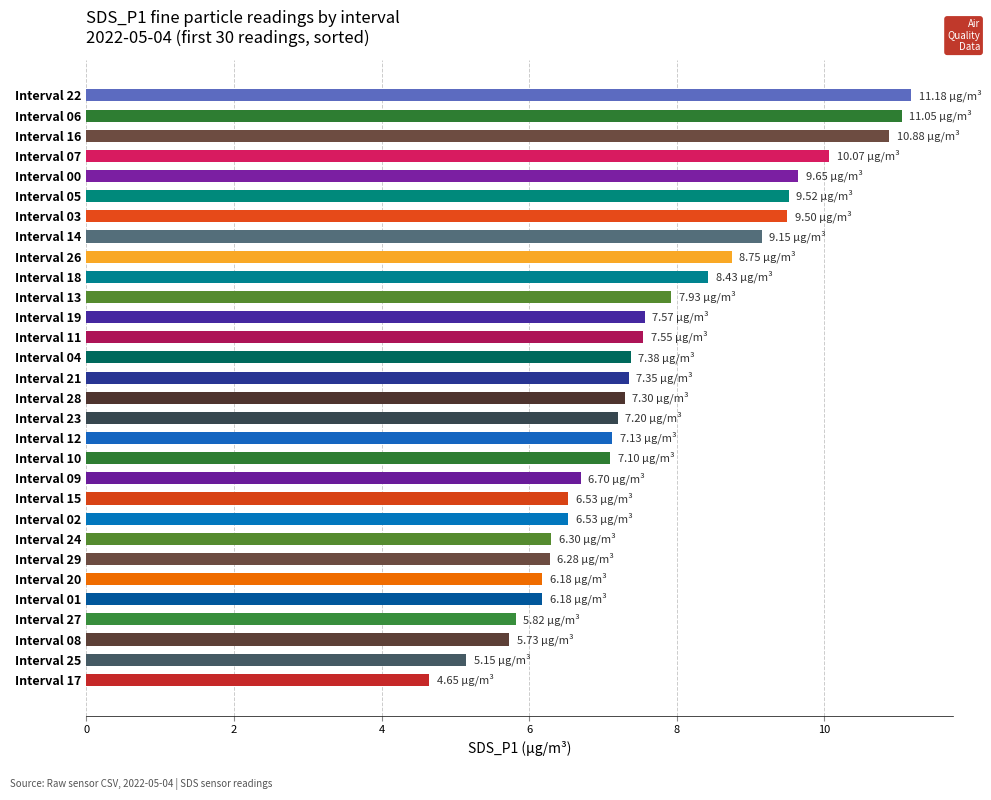

How many bars are there in total?

30